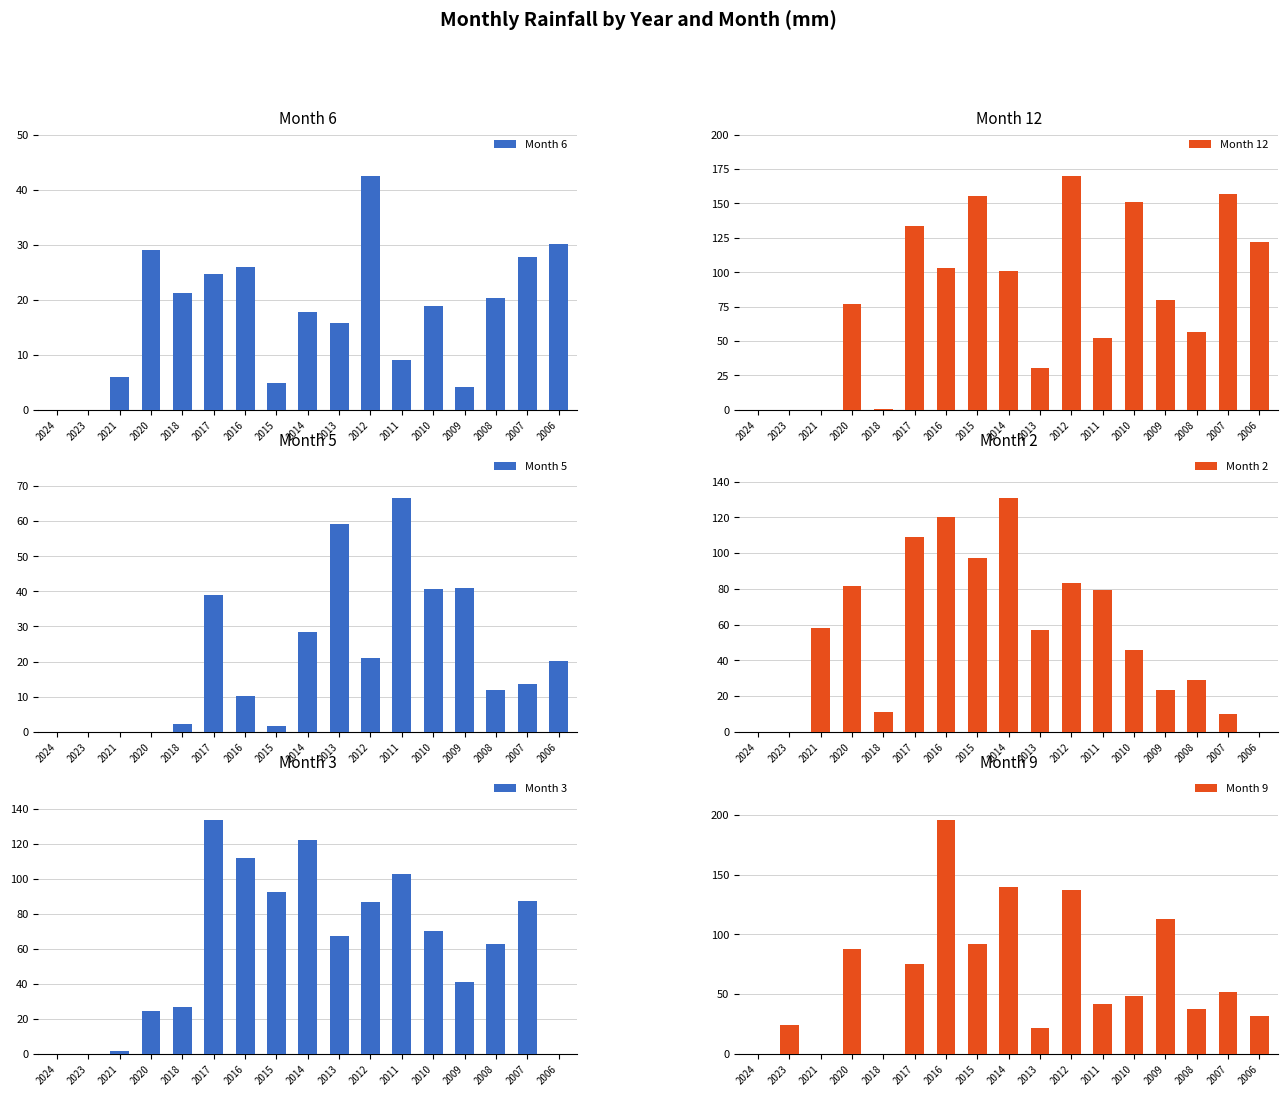

Are the bars horizontal?

No